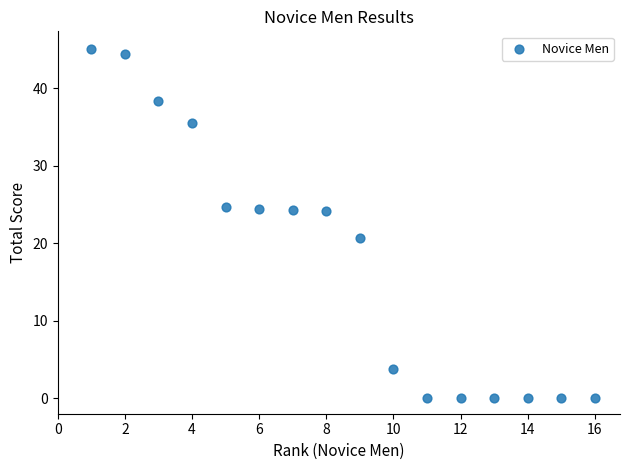

What Y value in the scatter plot is closest to 22?

20.7